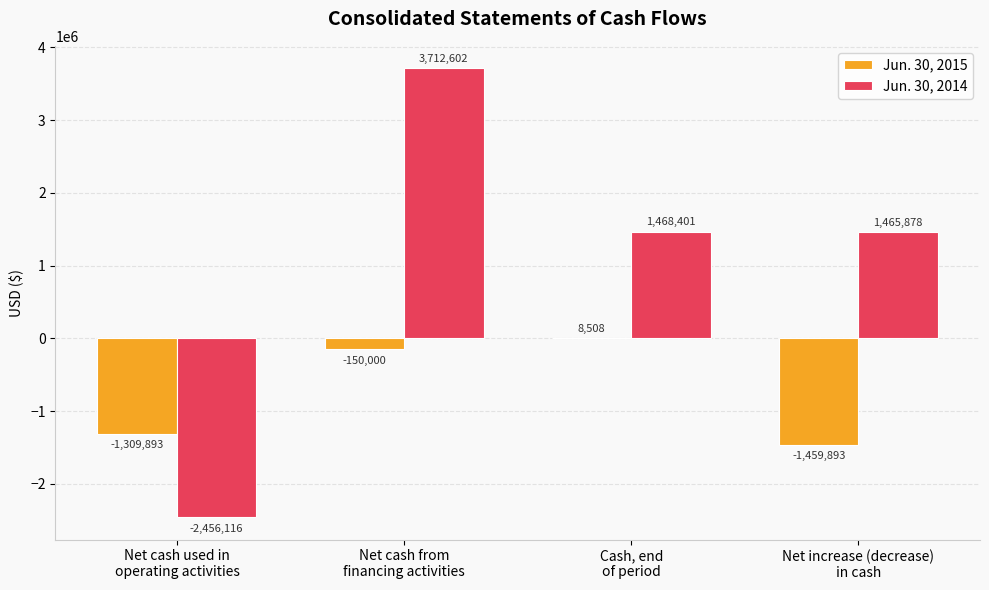

What is the sum of all Jun. 30, 2015 values?

-2911278